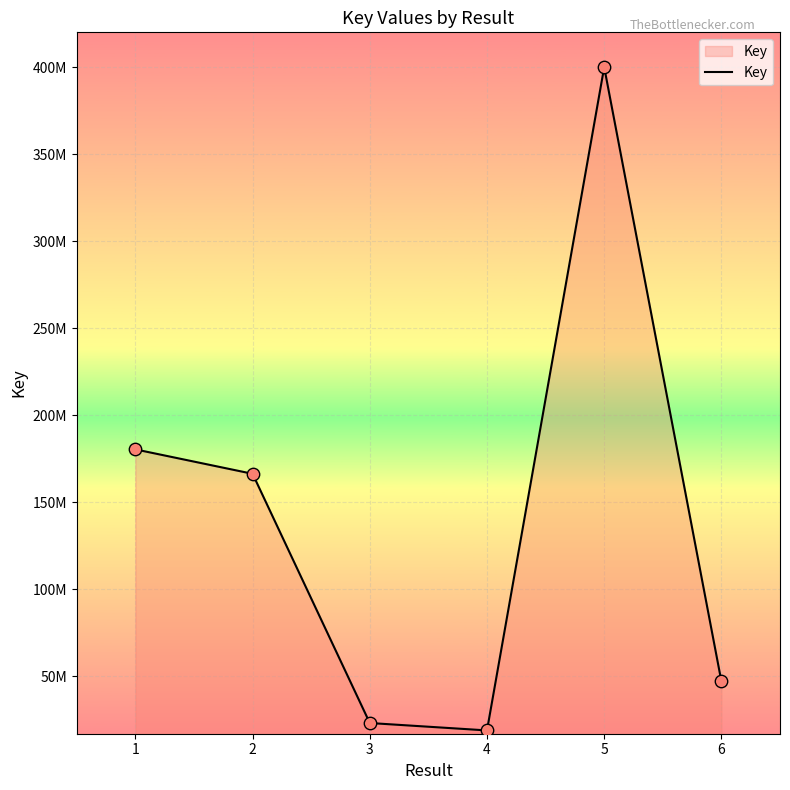

What is the change in value from 4 to 6?

+28178373